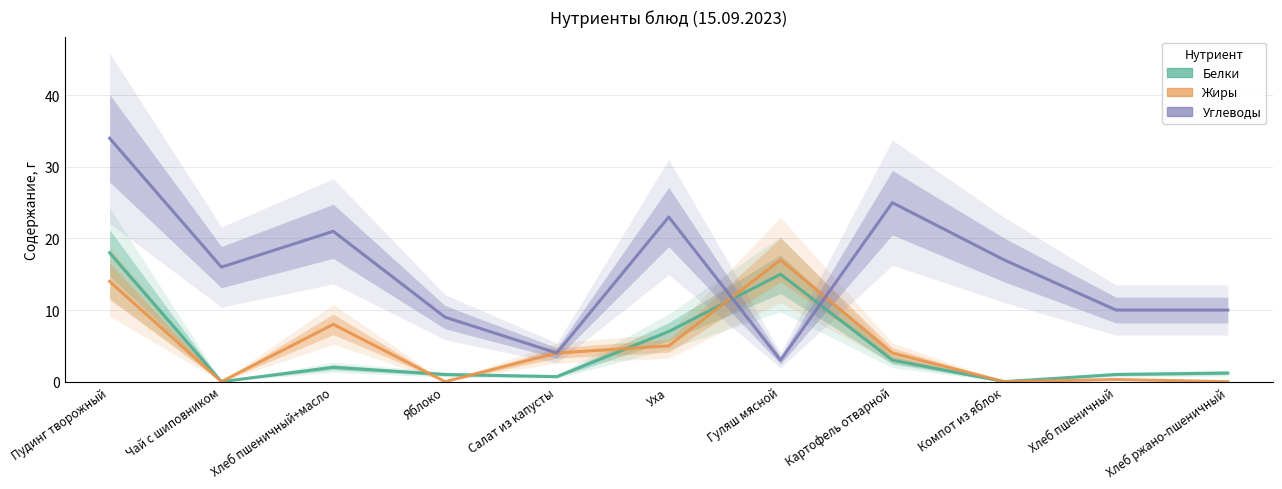

True or false: Жиры has a value of 5.0 at Уха.

True